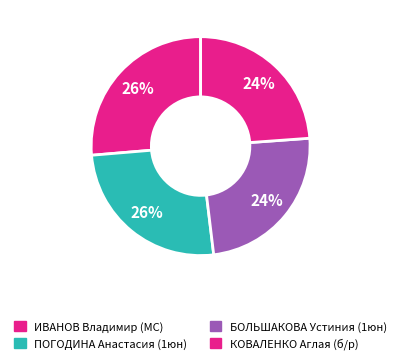

Is there any slice that represents more than half of the pie?

No